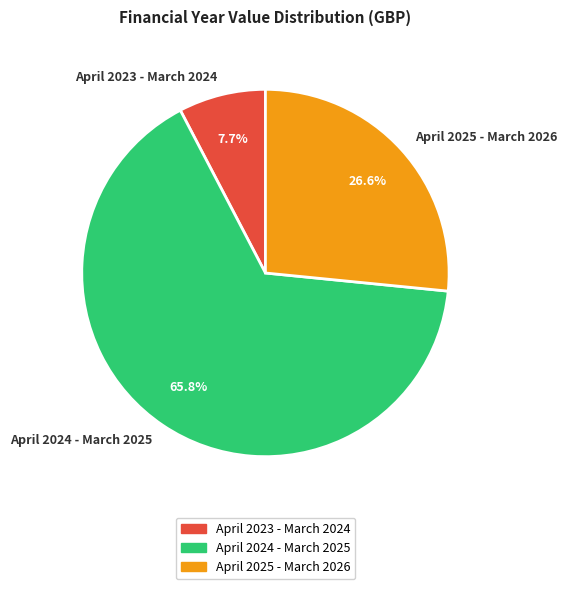

What is the ratio of the value at April 2023 - March 2024 to the value at April 2025 - March 2026?

0.3